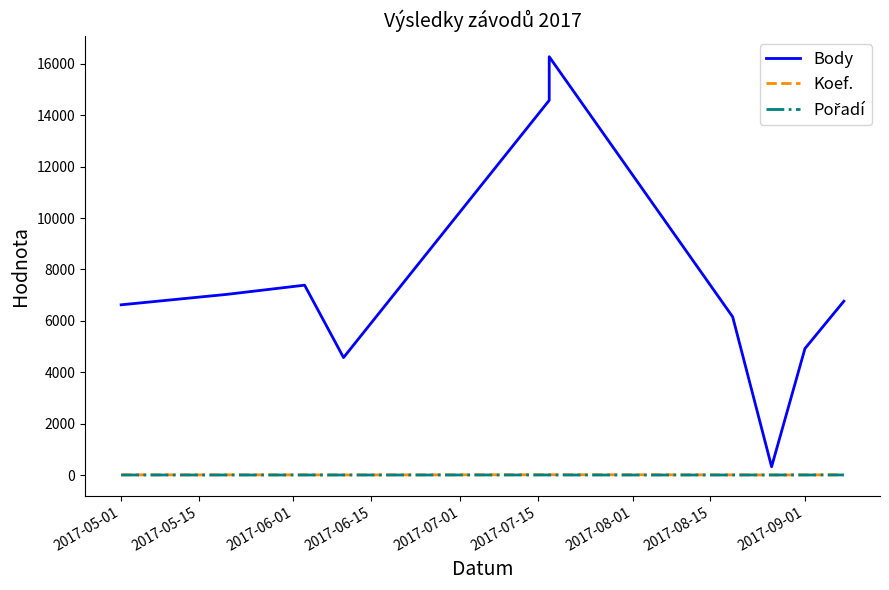

What is the difference between the second highest and second lowest values in the Body series?

10009